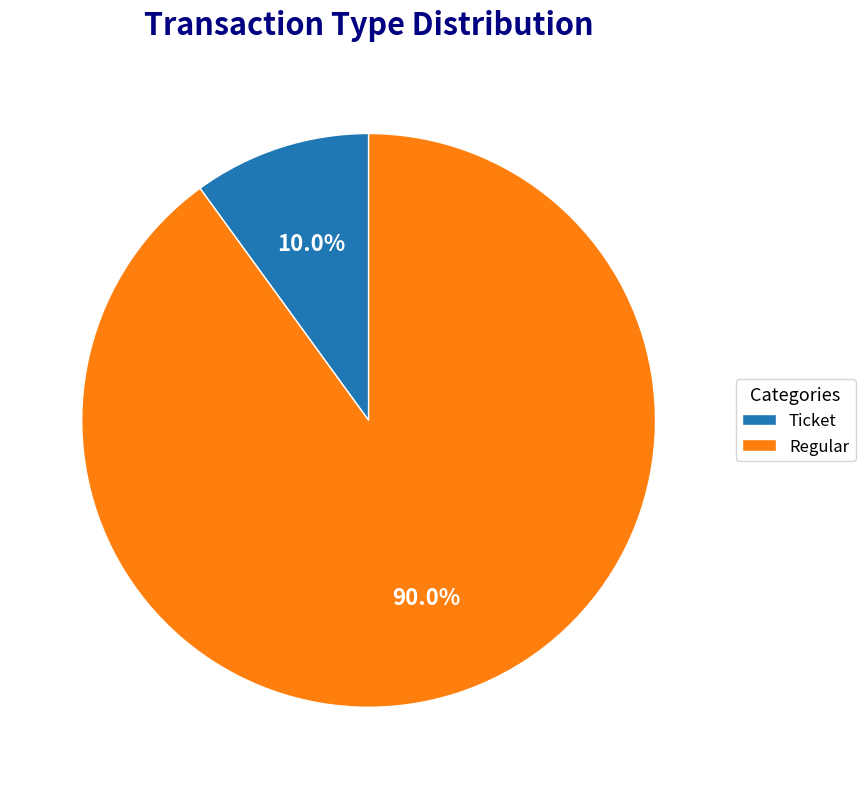

Approximately how many times larger is the value at Regular compared to Ticket?

9.0